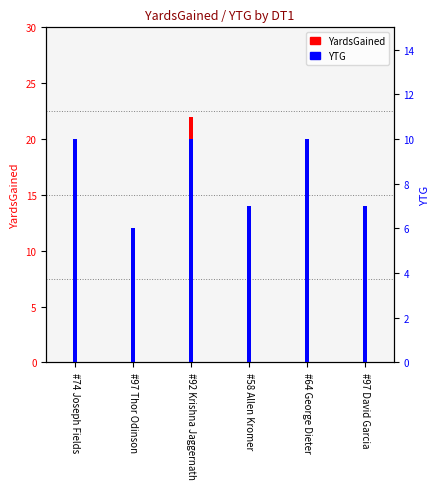

What is the sum of all YTG values?

50